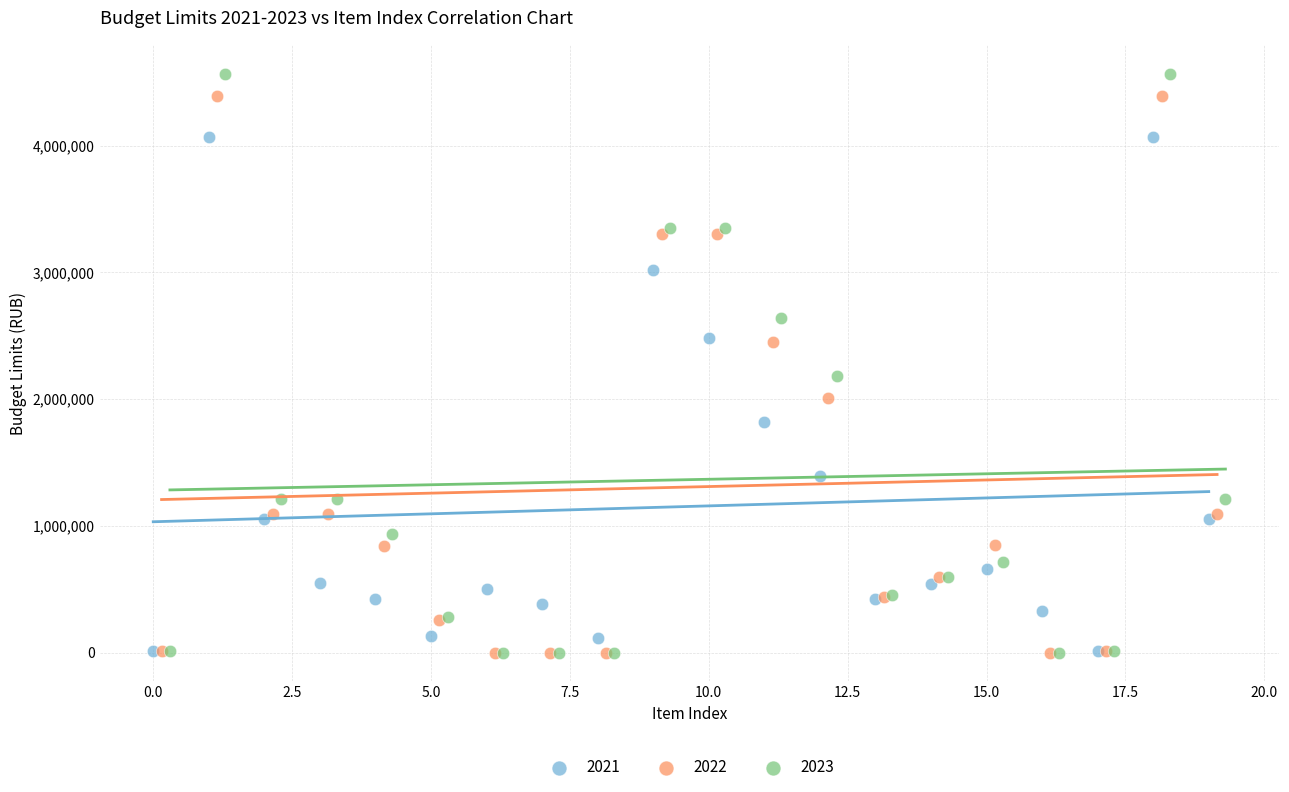

Which series reaches the maximum Y coordinate?

2023